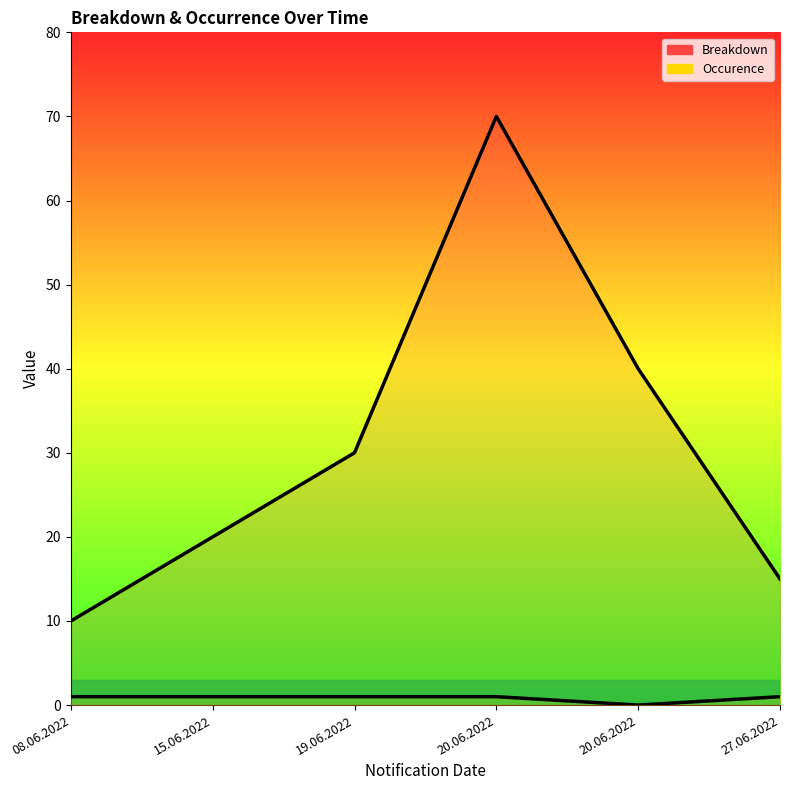

Which series has the widest spread of values?

Breakdown